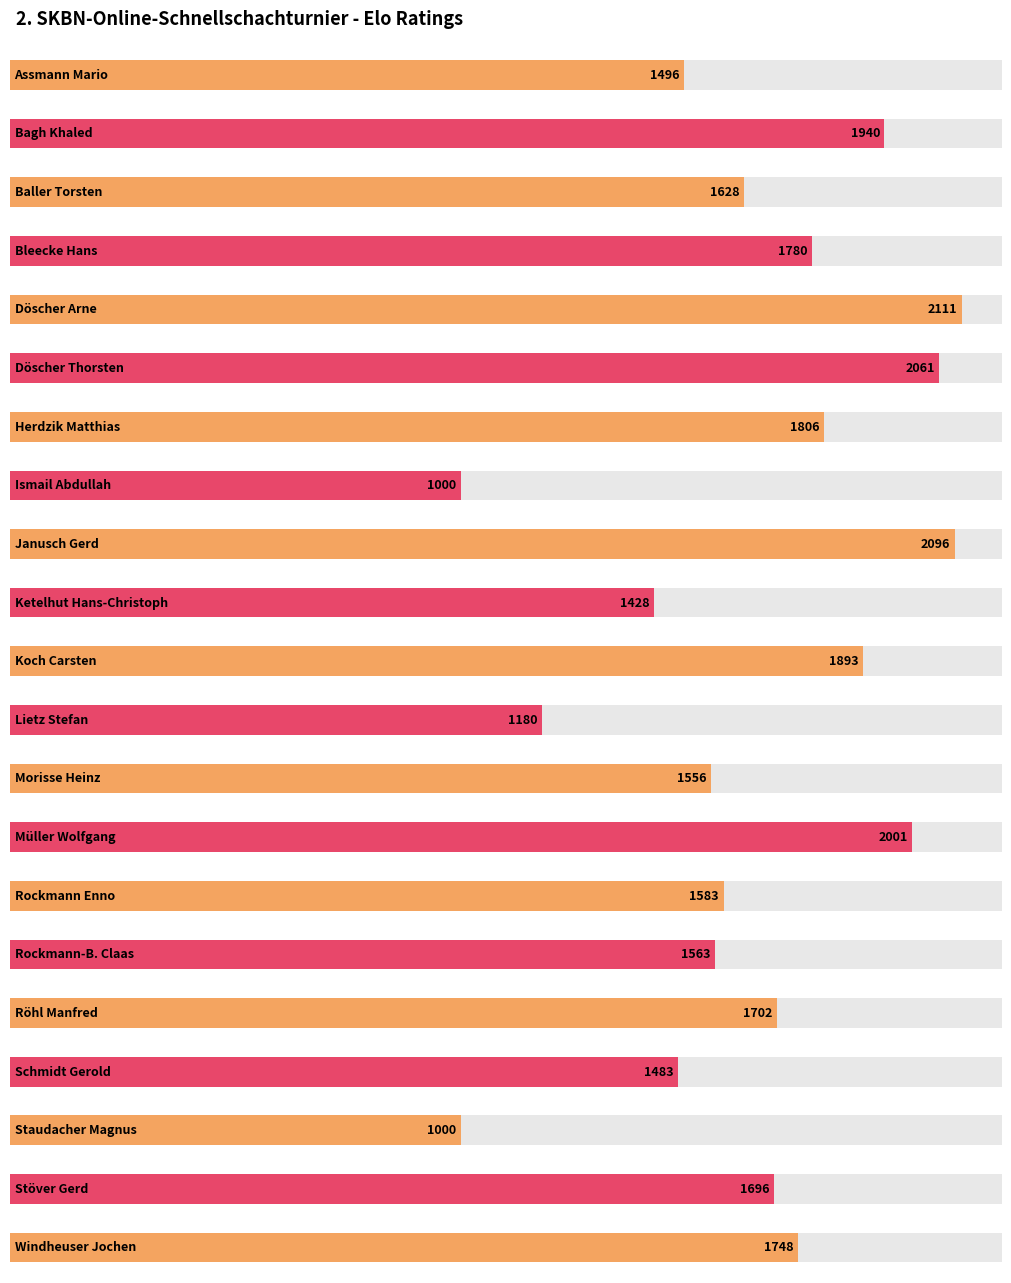

The chart shows a value of 692 at Staudacher Magnus. True or false?

False